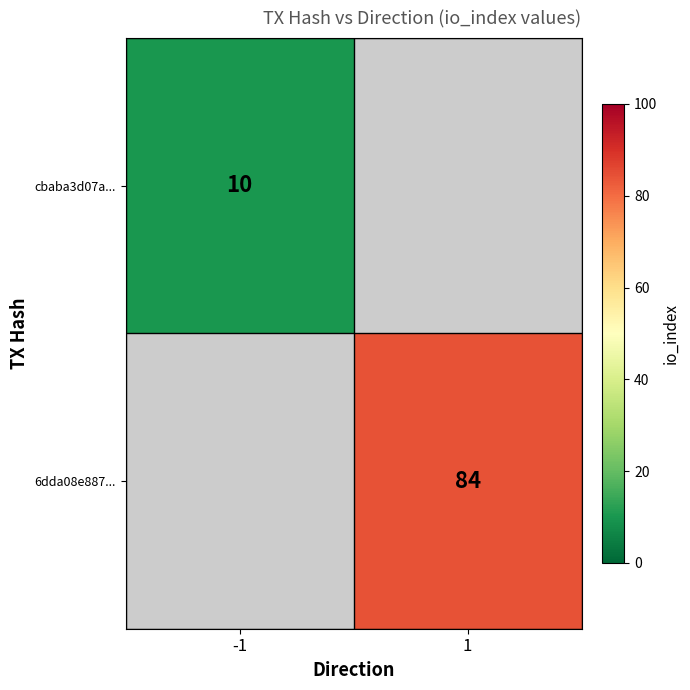

The value of cbaba3d07a... at -1 is 10. True or false?

True